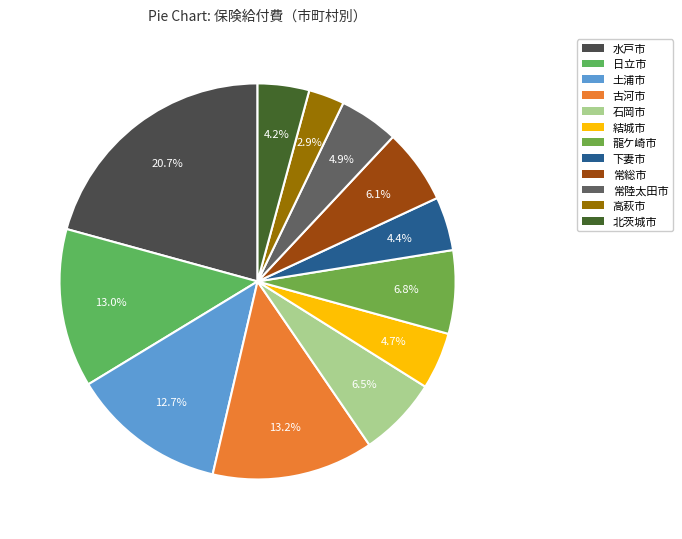

What is the largest slice in the pie chart?

水戸市